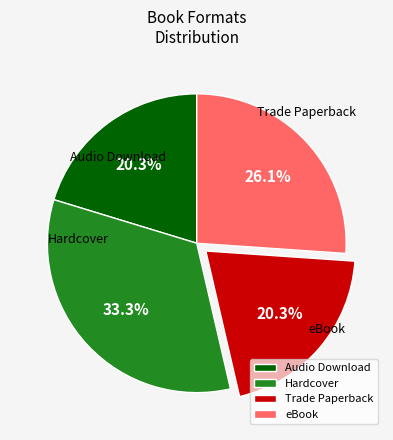

Which category has the smallest portion of the pie?

Audio Download